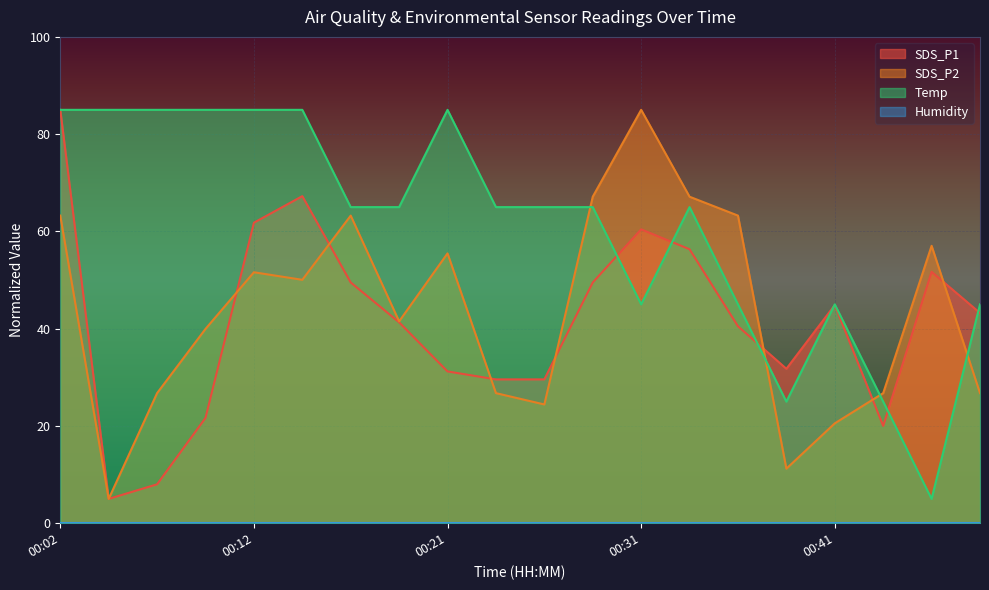

Between which two adjacent categories do Temp and SDS_P2 first intersect?

00:26 and 00:29